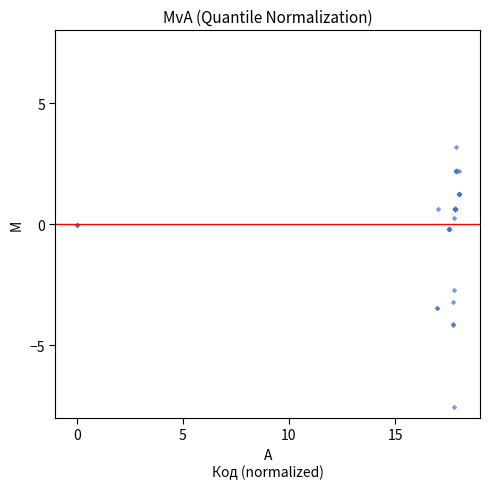

What Y value in the scatter plot is closest to -2?

-2.7